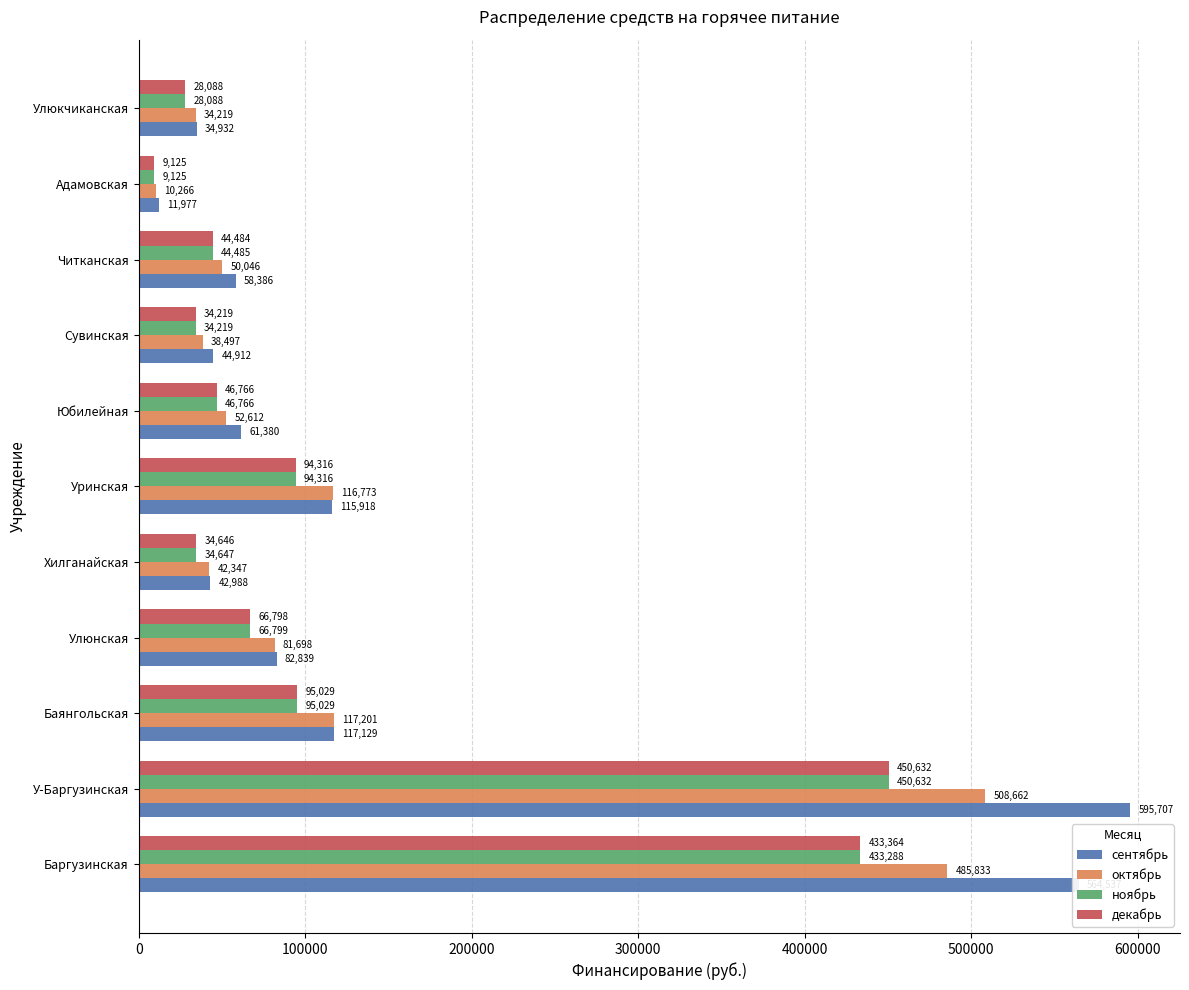

Which series has the largest range (max minus min)?

сентябрь